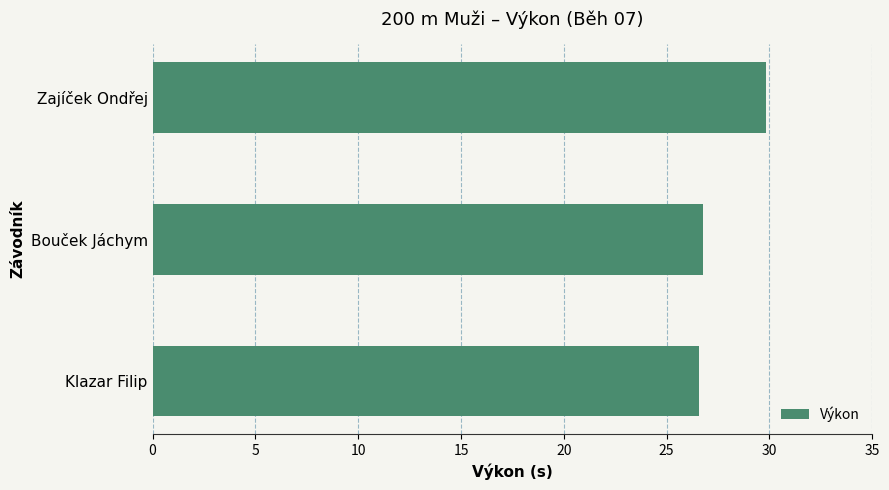

Count the values in the range 26 to 29.

2